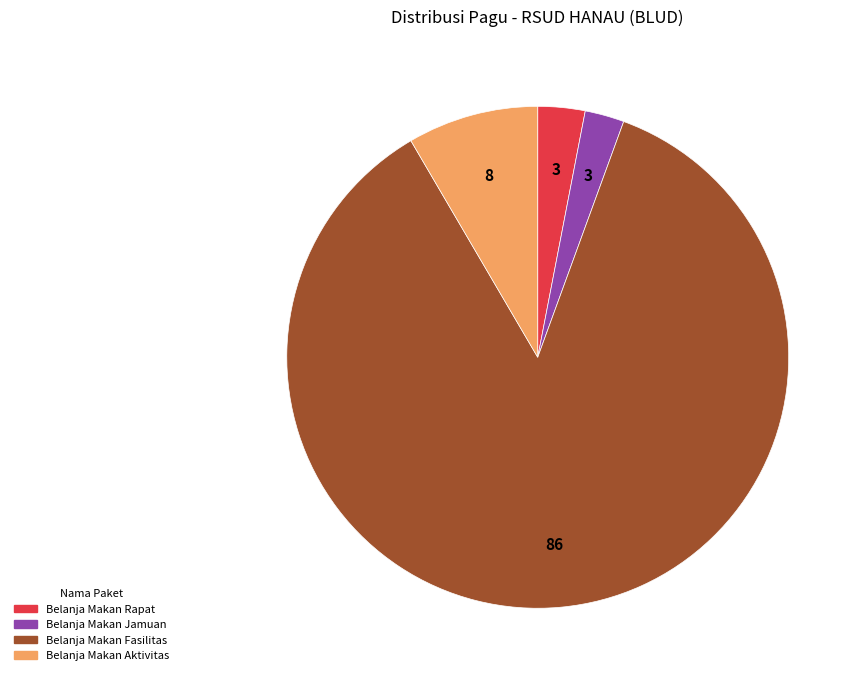

Do Belanja Makan Rapat and Belanja Makan Fasilitas together represent more than half of the pie?

Yes